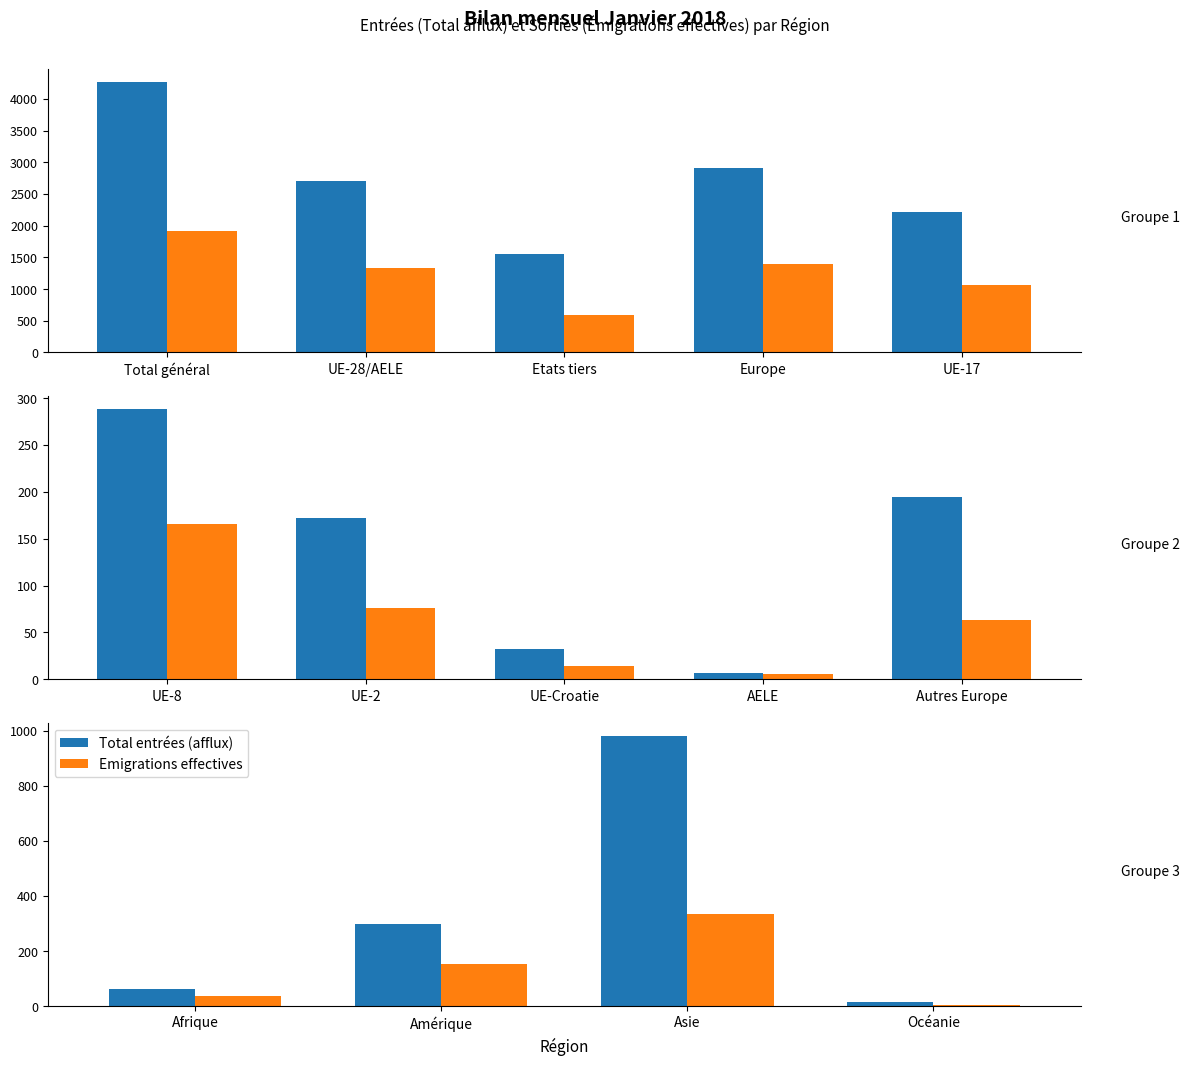

Which series changed the most between Afrique and Océanie?

Total entrées (afflux)